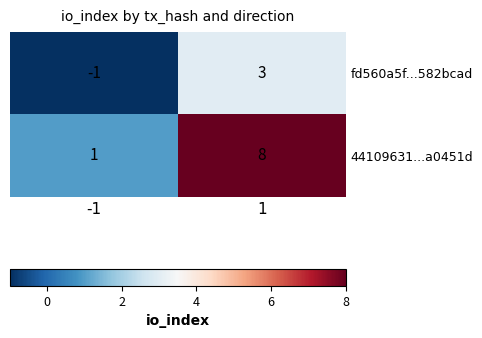

What is the spread (max minus min) of values at -1?

2